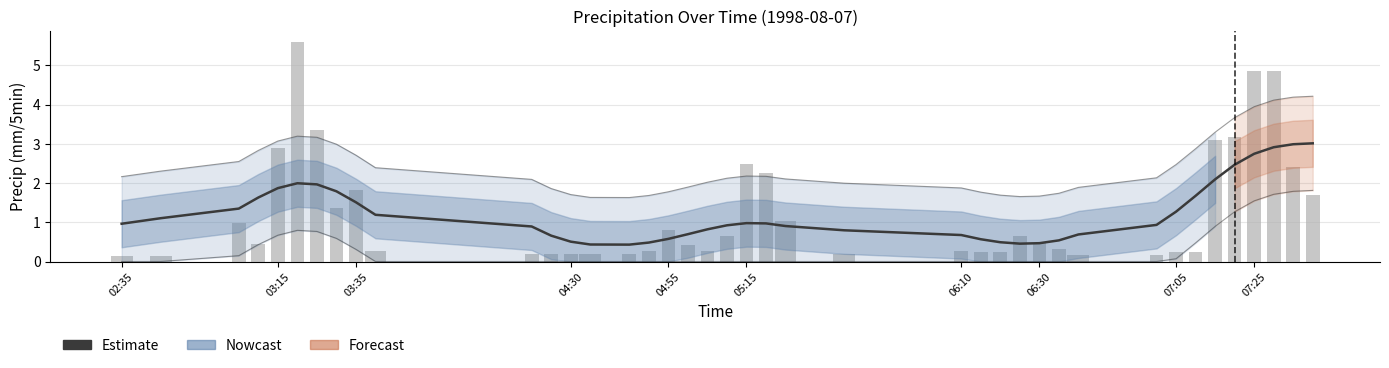

The value of Raw precip at 04:55 is 0.8. True or false?

True